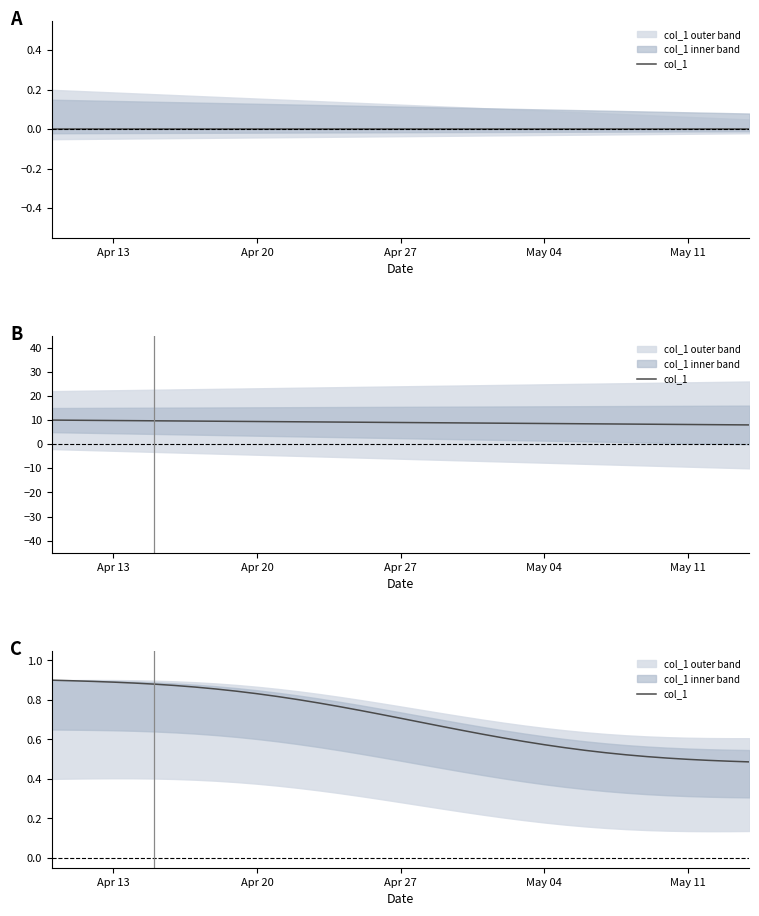

What is the change in value from Apr 20 to 24?

-0.3